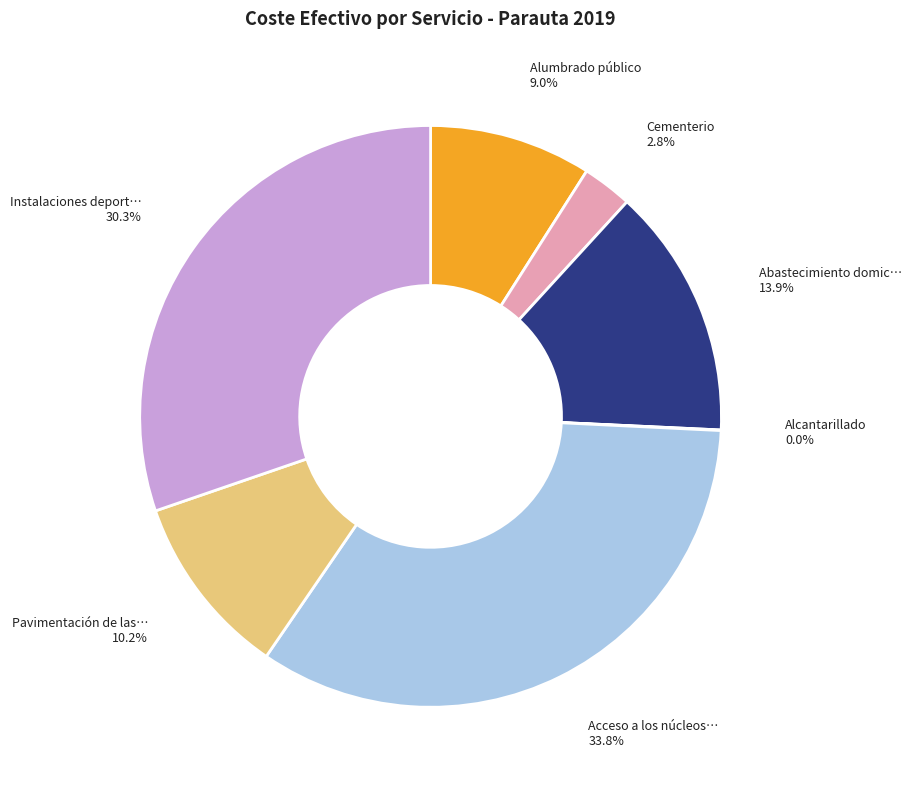

Is there a majority slice in this chart?

No